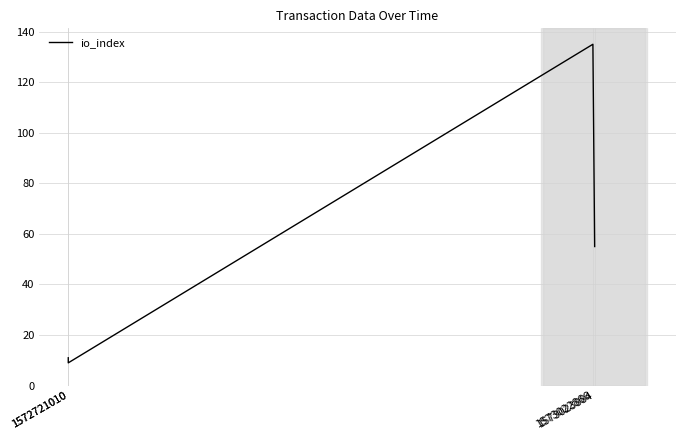

How many series are shown in this chart?

1